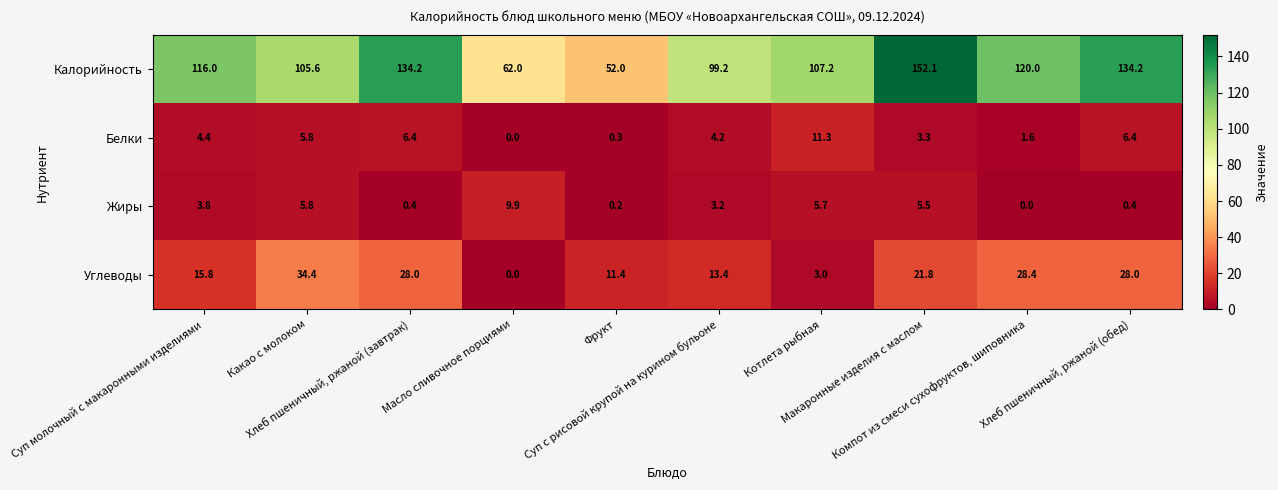

What is the difference between the maximum and minimum values in the Жиры series?

9.9